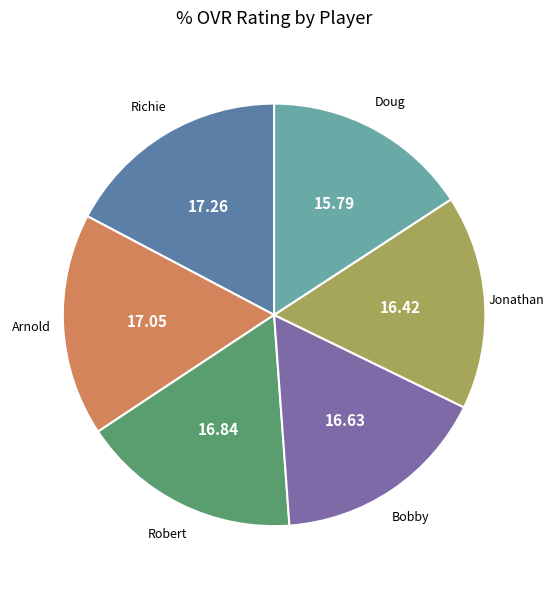

Does Robert account for over 50% of the chart?

No